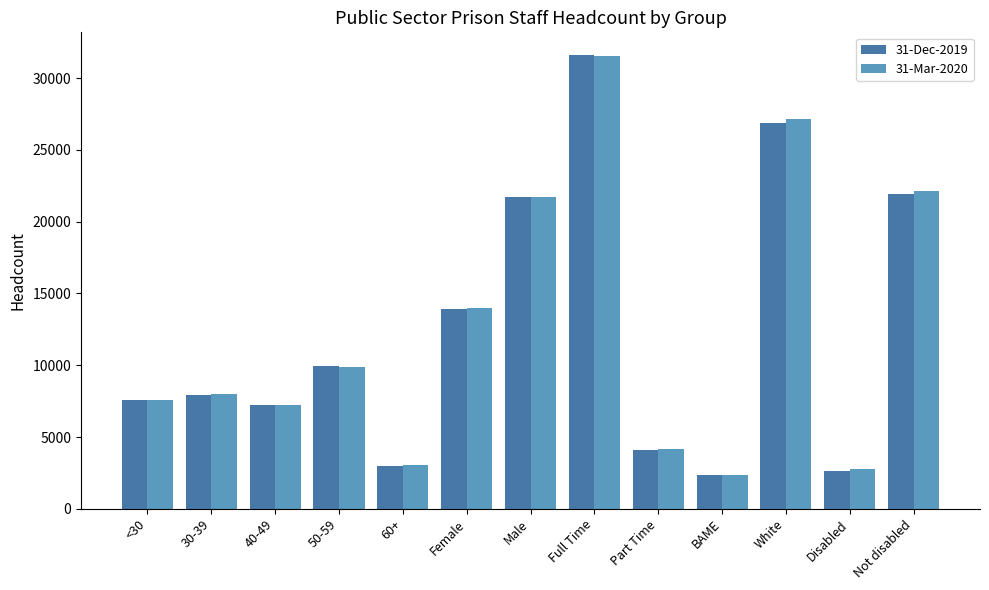

Reading left to right, transcribe all the data shown in this chart.

31-Dec-2019: <30=7588	30-39=7922	40-49=7255	50-59=9928	60+=2987	Female=13947	Male=21733	Full Time=31607	Part Time=4073	BAME=2338	White=26886	Disabled=2652	Not disabled=21896
31-Mar-2020: <30=7583	30-39=7972	40-49=7227	50-59=9876	60+=3055	Female=14021	Male=21692	Full Time=31525	Part Time=4188	BAME=2367	White=27150	Disabled=2797	Not disabled=22112